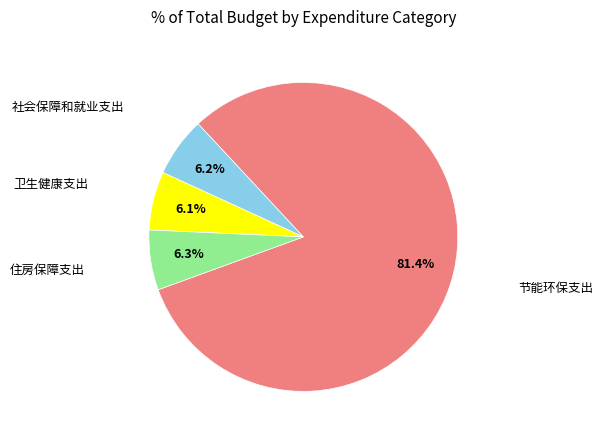

Which has a higher value, 节能环保支出 or 卫生健康支出?

节能环保支出